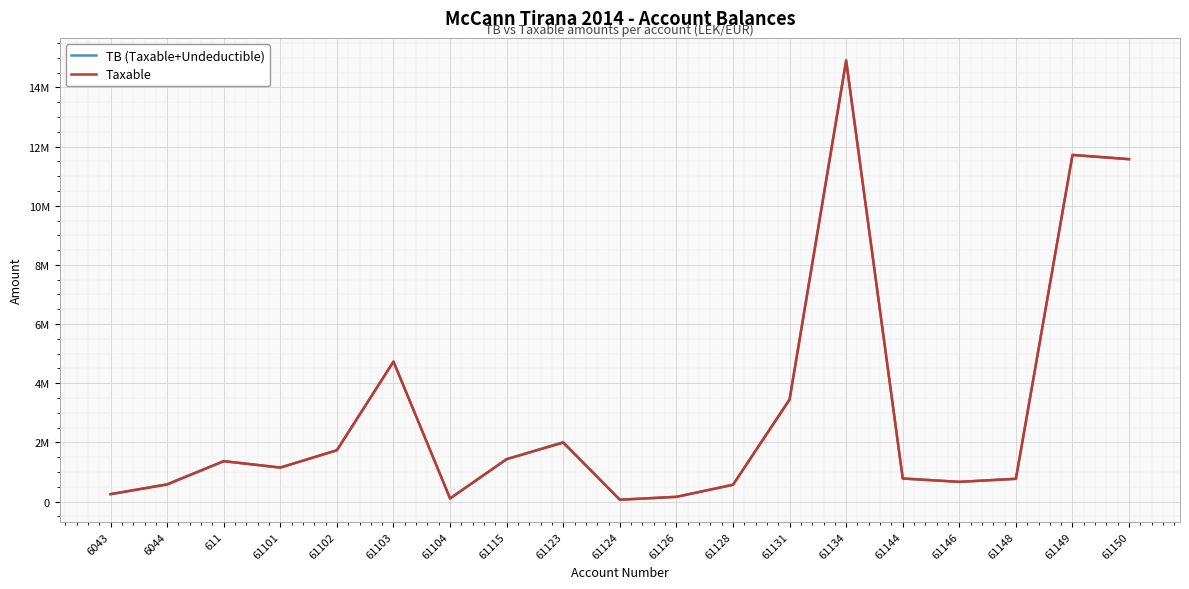

At which label does Taxable reach its peak?

61134